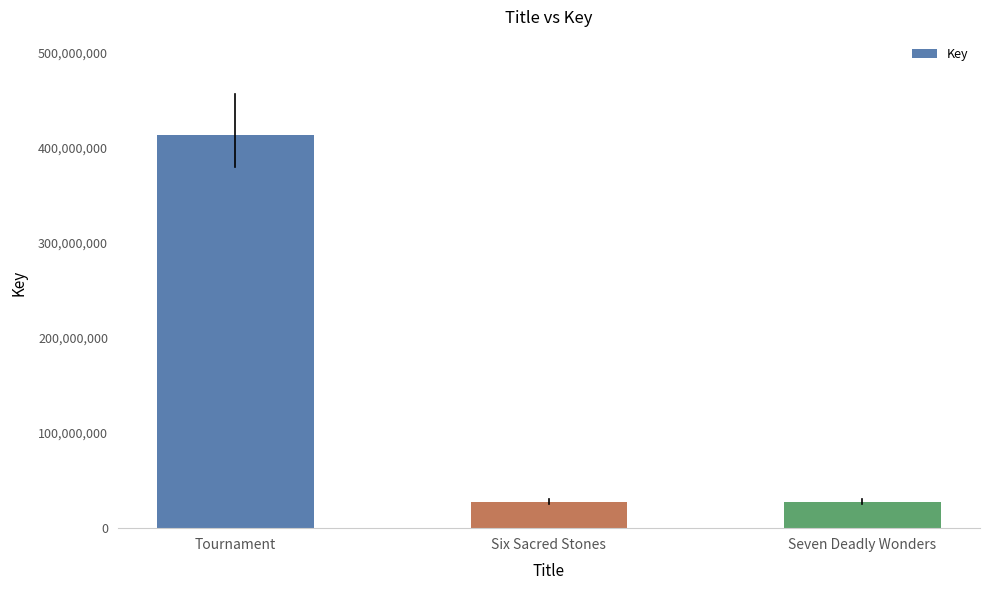

True or false: the data shows 27976874 at Seven Deadly Wonders.

True